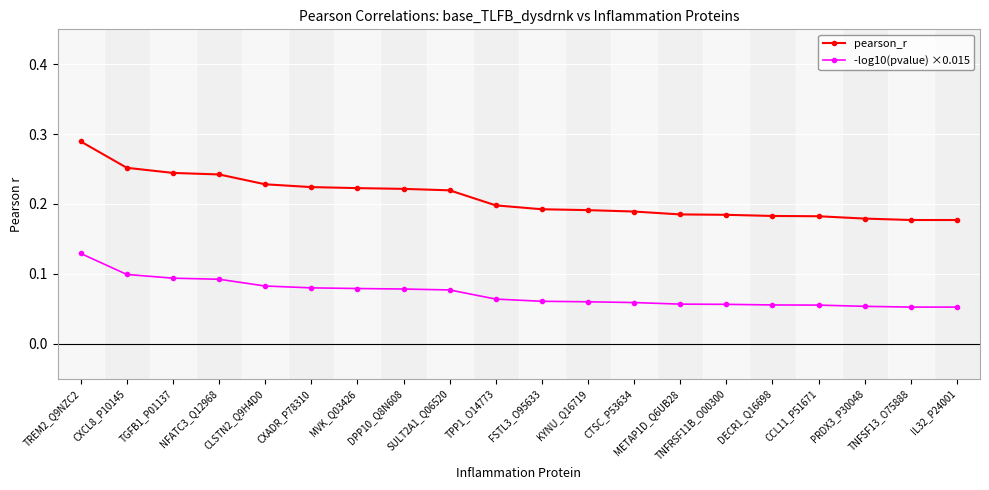

Which series has the largest range (max minus min)?

pearson_r